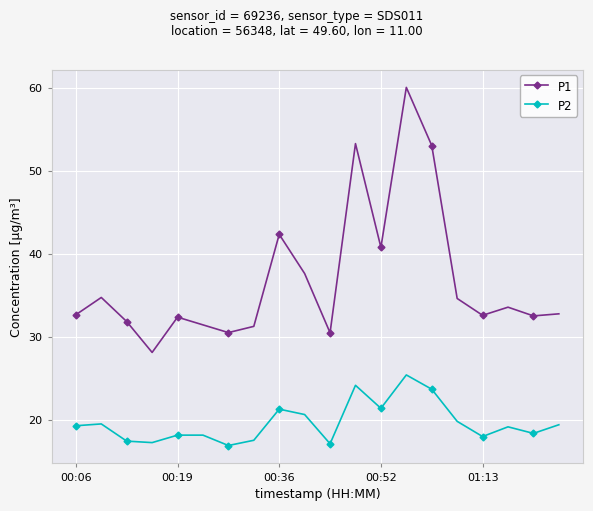

Rank the series by their maximum value, from lowest to highest.

P2, P1